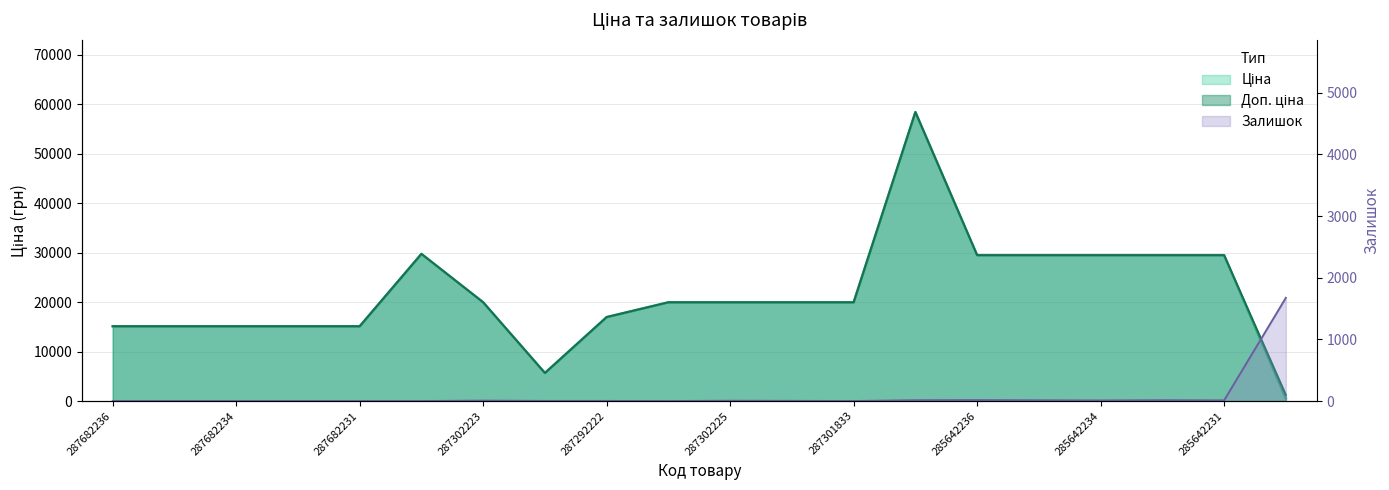

Is the value of Доп. ціна at 285662232 greater than the value of Залишок at 287682235?

Yes